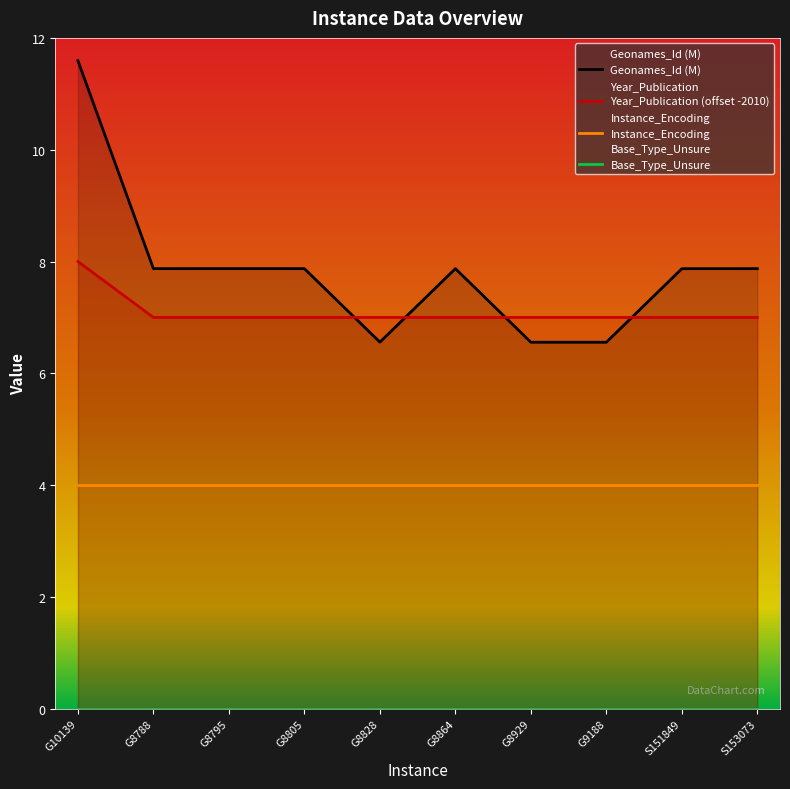

The value of Year_Publication at G8929 is 7.0. True or false?

True